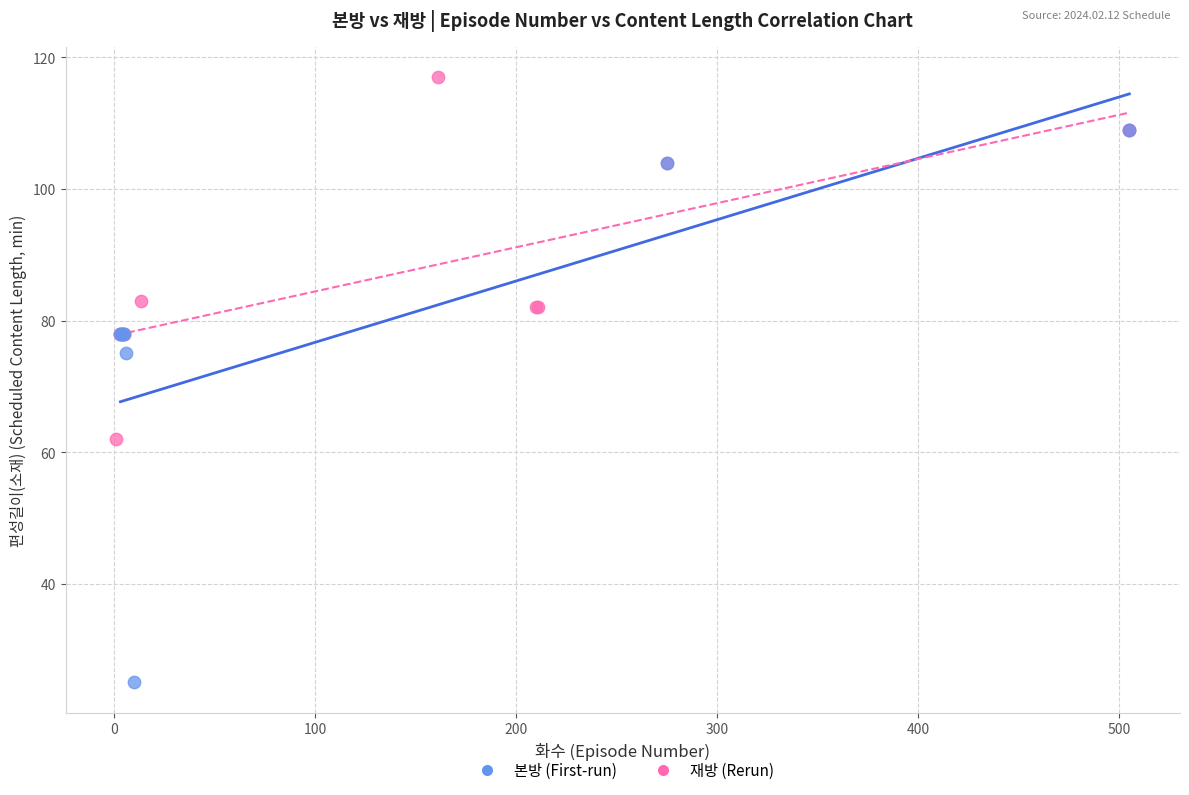

Which series contains the highest Y value?

재방 (Rerun)